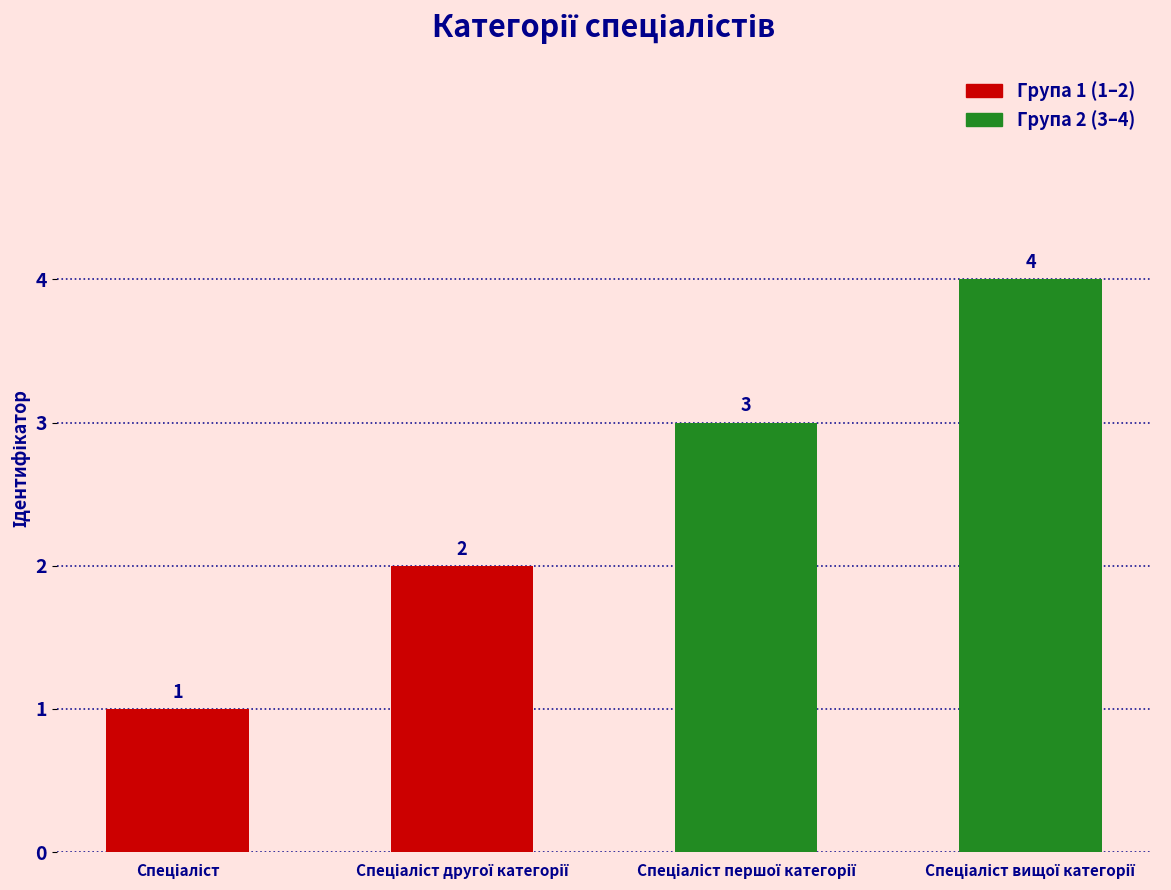

What is the value of the 2nd bar from the left?

2